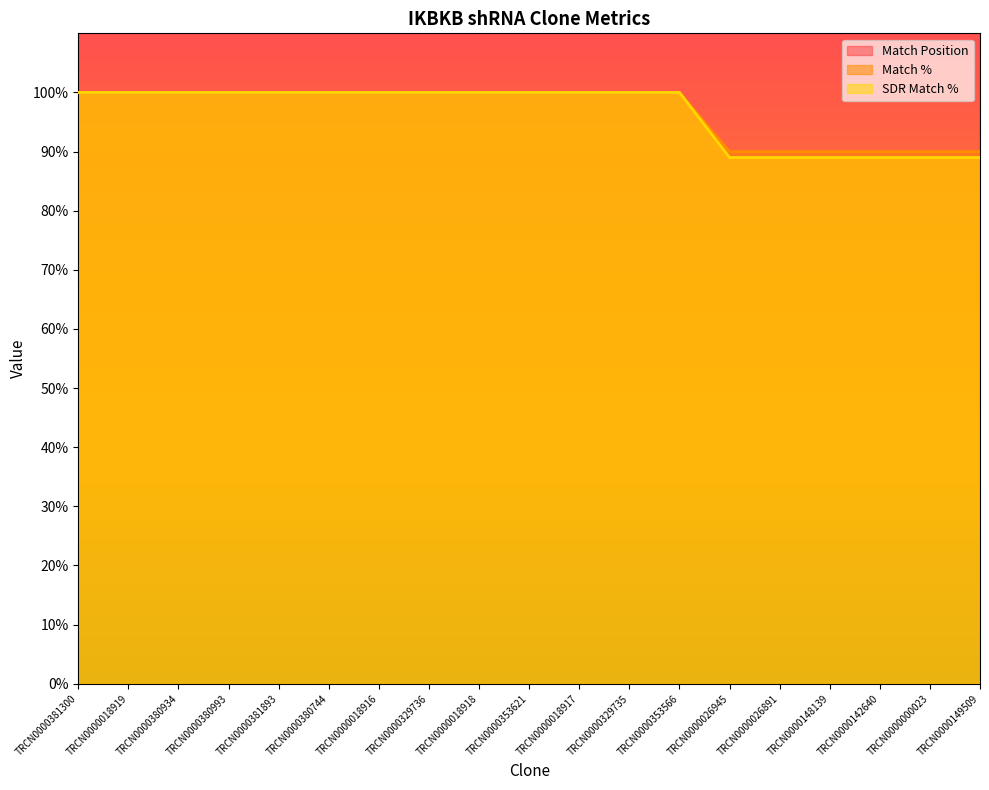

Reading left to right, list all the values displayed in this chart.

Match Position: TRCN0000381300=1650	TRCN0000018919=1902	TRCN0000380934=2031	TRCN0000380993=1087	TRCN0000381893=2566	TRCN0000380744=1192	TRCN0000018916=2642	TRCN0000329736=2642	TRCN0000018918=979	TRCN0000353621=979	TRCN0000018917=1471	TRCN0000329735=1471	TRCN0000353566=1129	TRCN0000026945=1270	TRCN0000026891=1060	TRCN0000148139=3831	TRCN0000142640=2900	TRCN0000000023=2022	TRCN0000149509=2950
Match %: TRCN0000381300=100	TRCN0000018919=100	TRCN0000380934=100	TRCN0000380993=100	TRCN0000381893=100	TRCN0000380744=100	TRCN0000018916=100	TRCN0000329736=100	TRCN0000018918=100	TRCN0000353621=100	TRCN0000018917=100	TRCN0000329735=100	TRCN0000353566=100	TRCN0000026945=90	TRCN0000026891=90	TRCN0000148139=90	TRCN0000142640=90	TRCN0000000023=90	TRCN0000149509=90
SDR Match %: TRCN0000381300=100	TRCN0000018919=100	TRCN0000380934=100	TRCN0000380993=100	TRCN0000381893=100	TRCN0000380744=100	TRCN0000018916=100	TRCN0000329736=100	TRCN0000018918=100	TRCN0000353621=100	TRCN0000018917=100	TRCN0000329735=100	TRCN0000353566=100	TRCN0000026945=89	TRCN0000026891=89	TRCN0000148139=89	TRCN0000142640=89	TRCN0000000023=89	TRCN0000149509=89